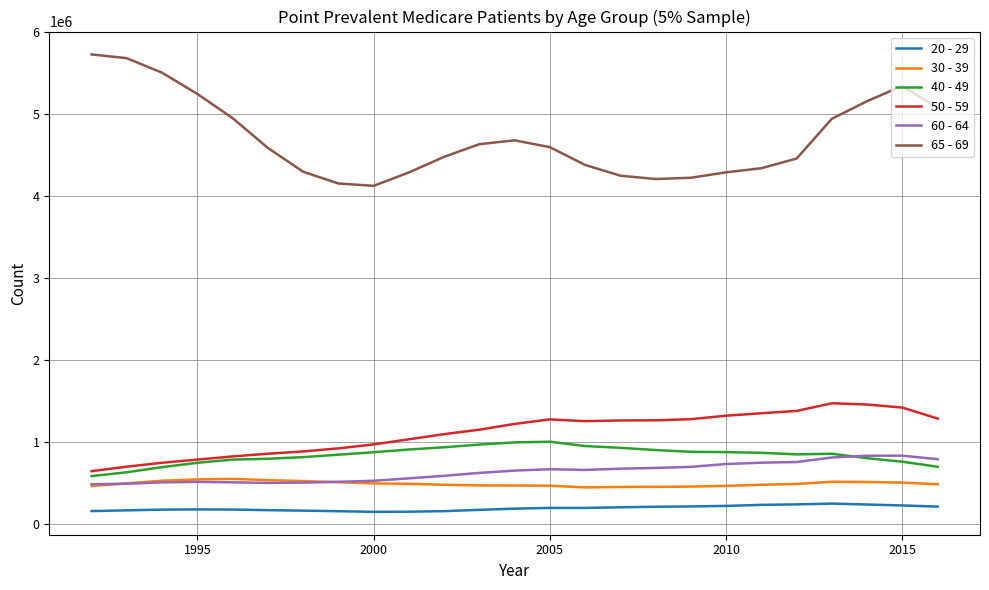

Which series has the largest range (max minus min)?

65 - 69